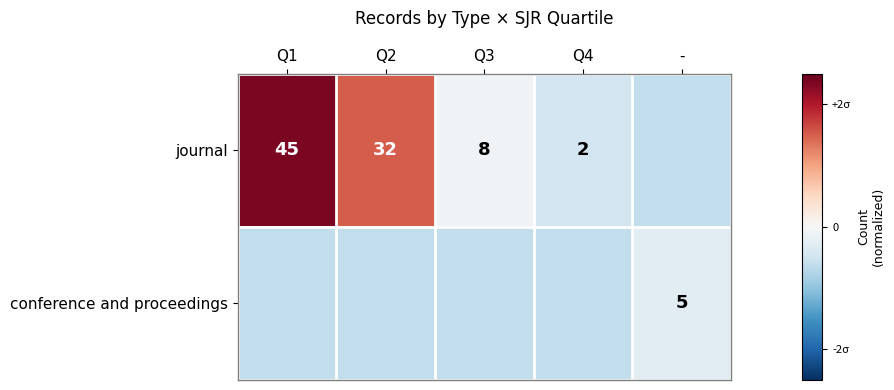

The value of journal at Q3 is -0.1. True or false?

False